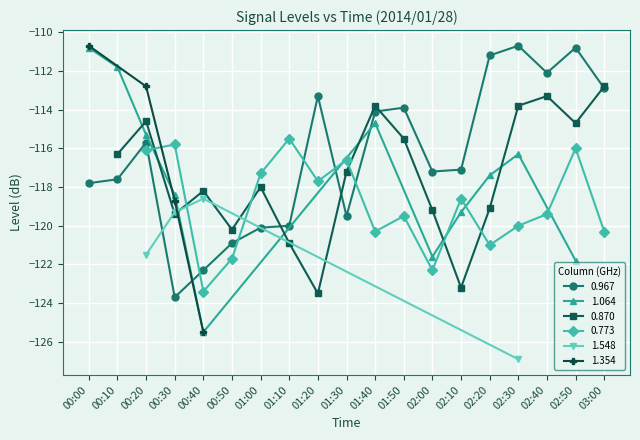

What is the label of the 18th point from the left?

02:50